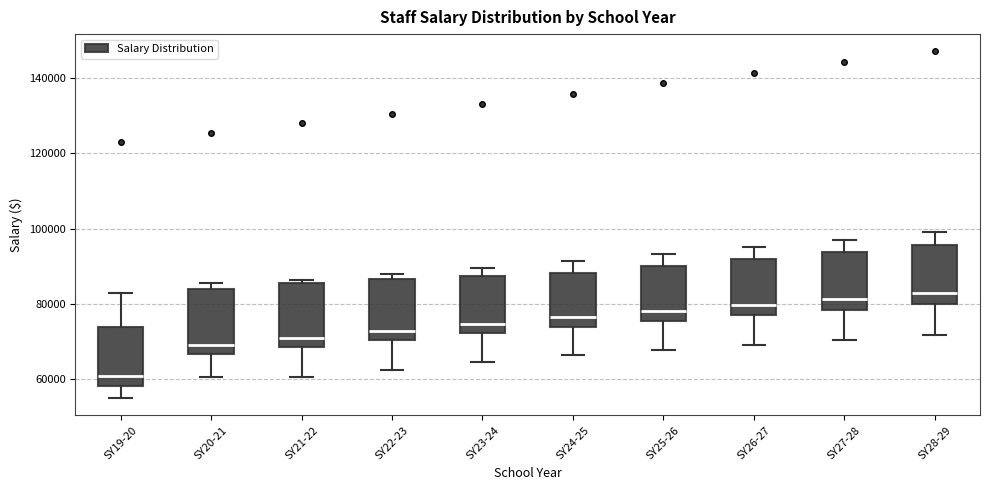

Where does the median line of the box for SY26-27 sit on the y-axis? The values are not printed on the chart, so give them approximately, as read against the axis.

80000